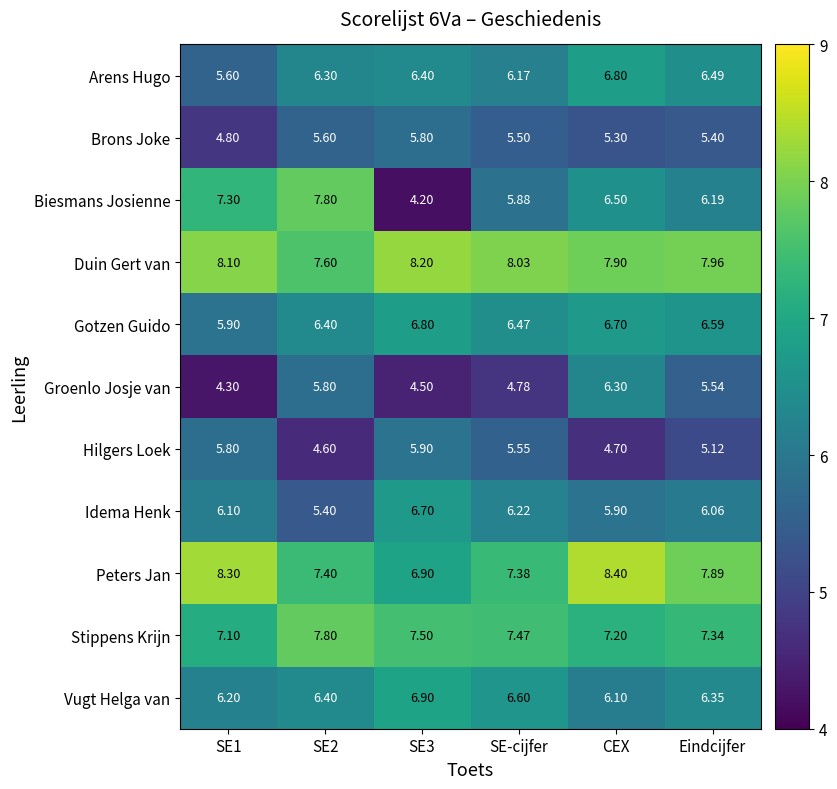

At which label is Groenlo Josje van closest to 5?

SE-cijfer